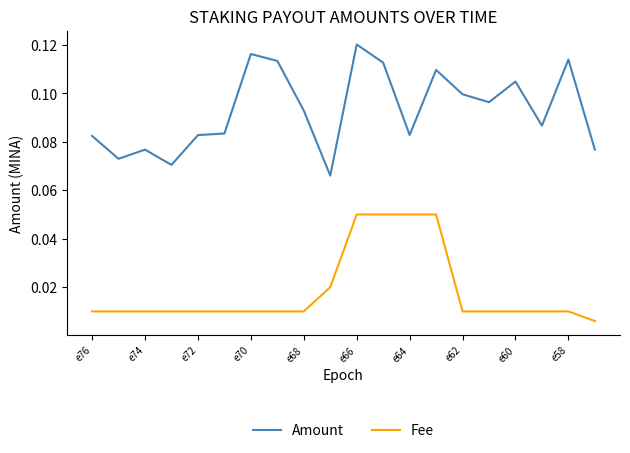

Which series has the largest total across all categories?

Amount